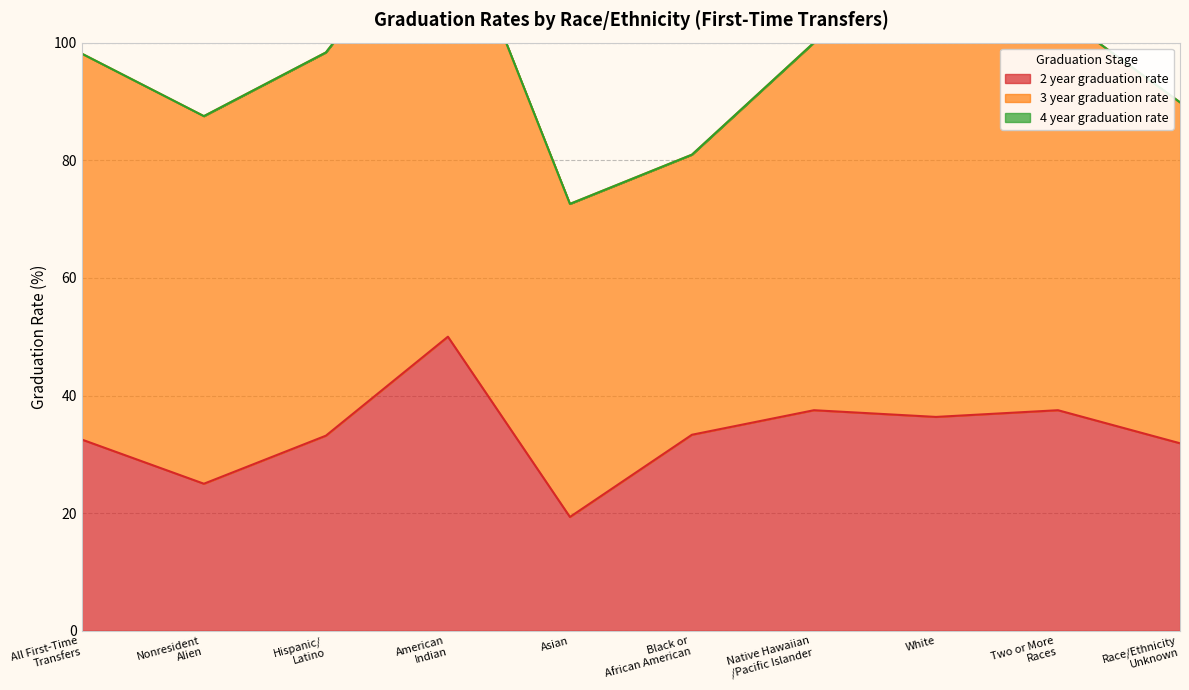

Between Black or
African American and Asian, which is larger?

Black or
African American